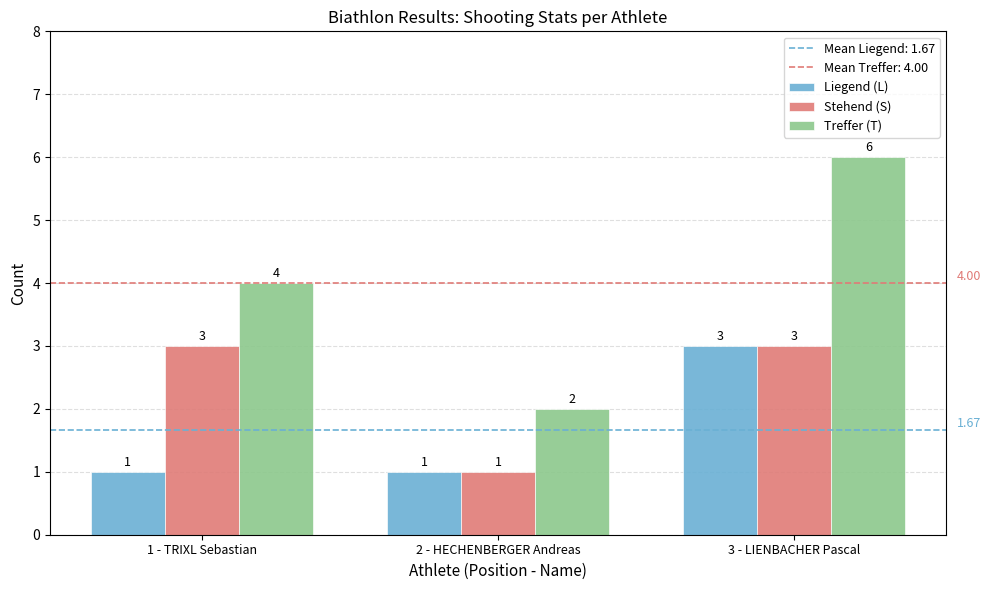

What position from the right is 3 - LIENBACHER Pascal?

1